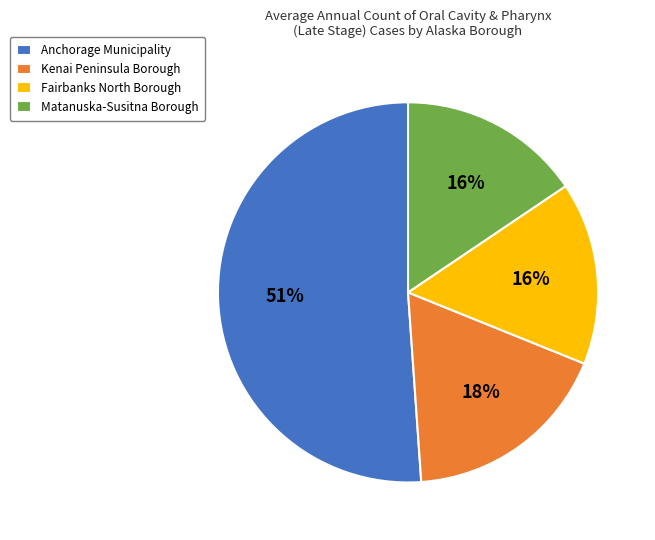

To the nearest percent, what portion does Matanuska-Susitna Borough represent?

16%